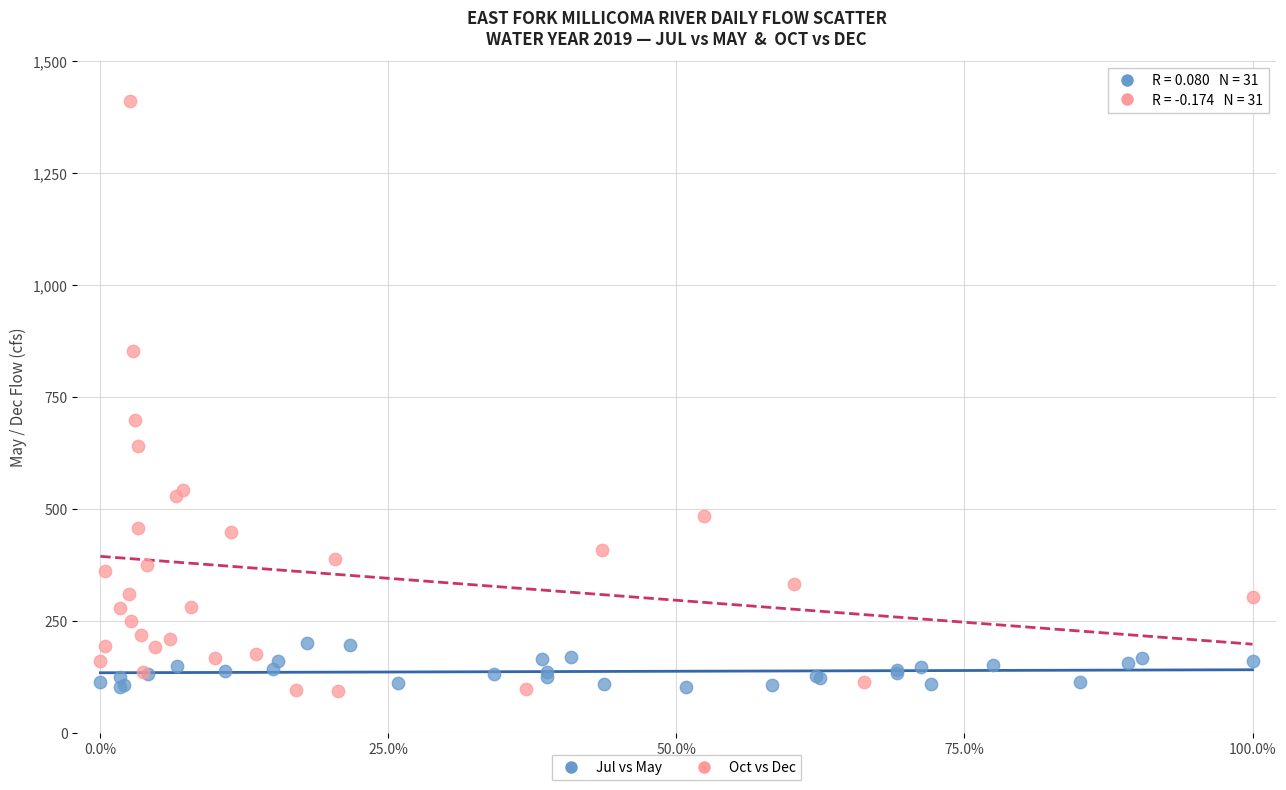

Which series has the largest Y range (max minus min)?

Oct vs Dec